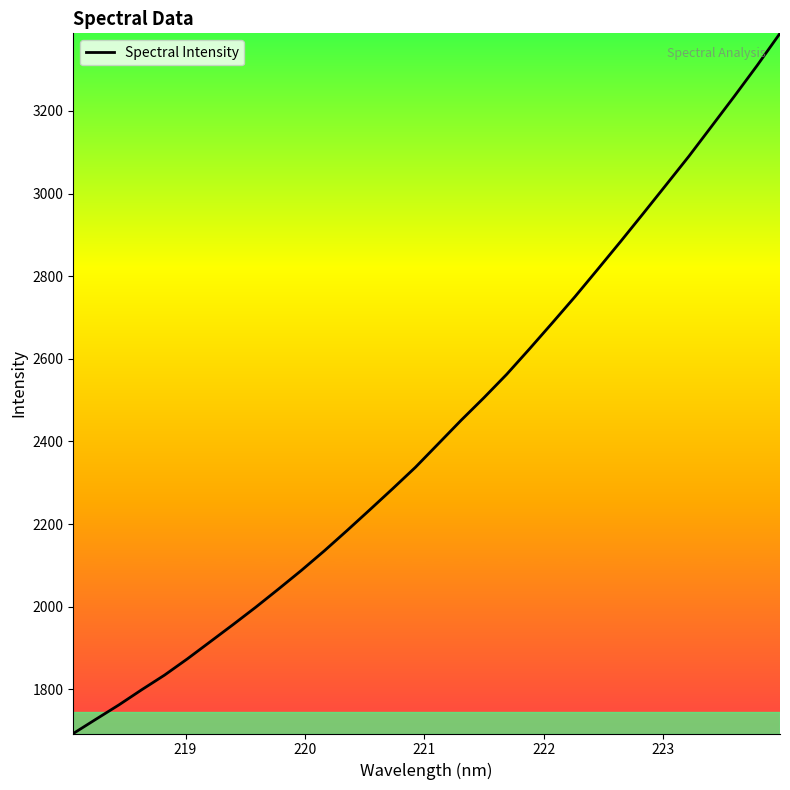

What is the smallest value displayed?

1693.1